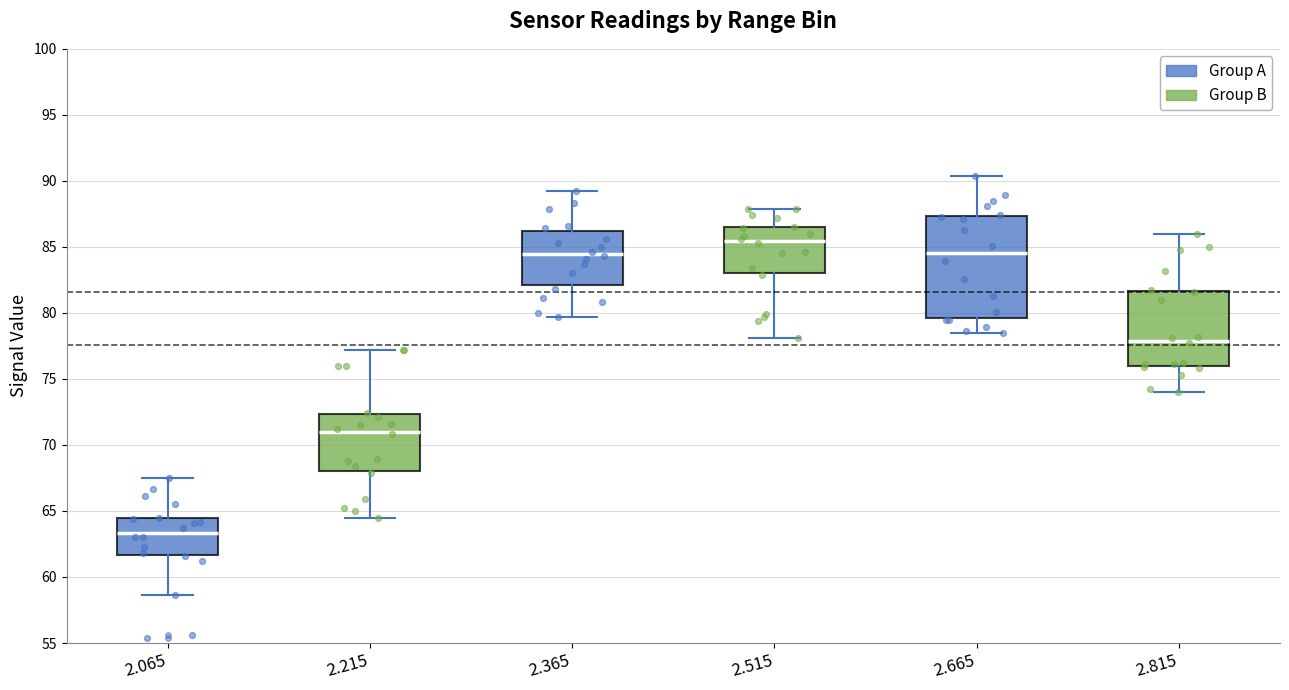

Which box is the tallest, from its lower edge to its upper edge?

2.665